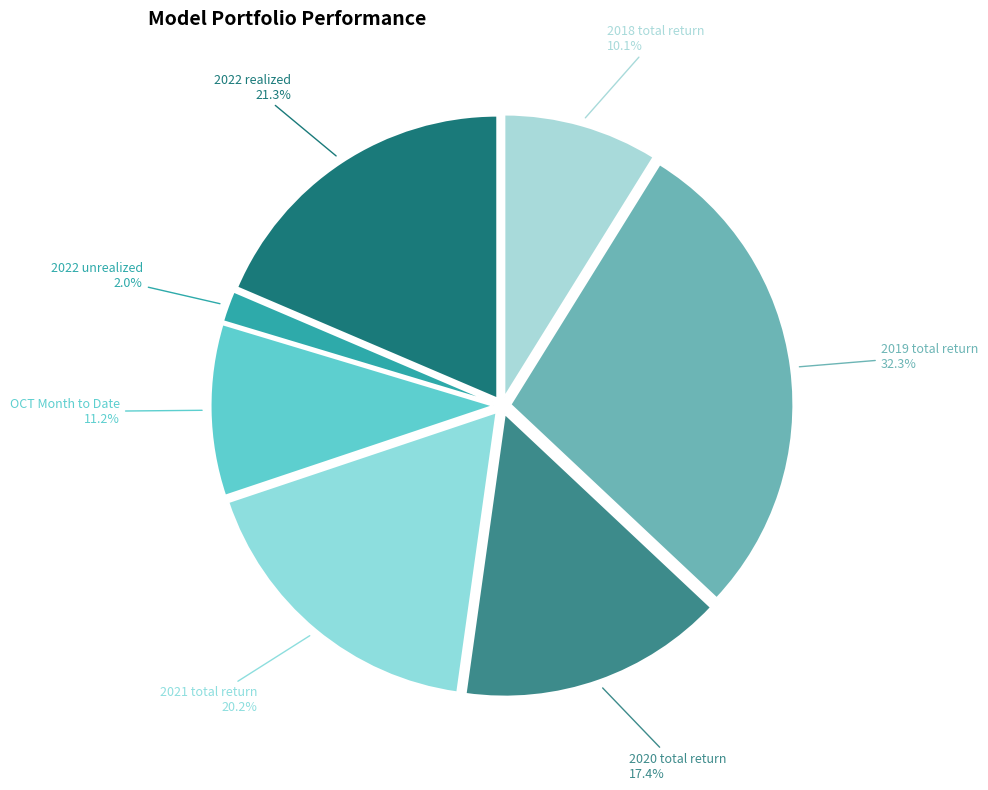

To the nearest percent, what is the average slice percentage?

14%